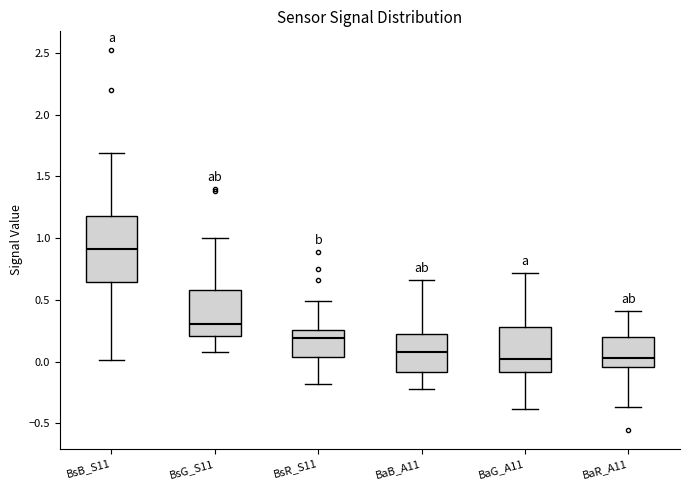

Reading left to right, transcribe this box plot: for each box, give where its median line is, the range the box spans, and where its two whiskers end, as read against the y-axis. The values are not printed on the chart, so give them approximately, as read against the axis.

BsB_S11: median 0.90, box 0.65 to 1.20, whiskers 0.00 to 1.70
BsG_S11: median 0.30, box 0.20 to 0.60, whiskers 0.10 to 1.00
BsR_S11: median 0.20, box 0.05 to 0.25, whiskers -0.20 to 0.50
BaB_A11: median 0.10, box -0.10 to 0.20, whiskers -0.20 to 0.65
BaG_A11: median 0.00, box -0.10 to 0.30, whiskers -0.40 to 0.70
BaR_A11: median 0.05, box -0.05 to 0.20, whiskers -0.35 to 0.40